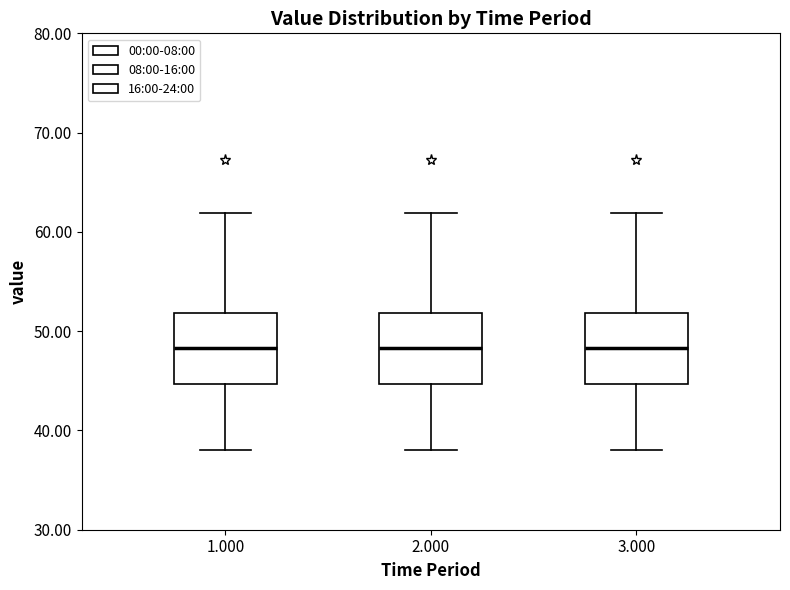

Where does the lower whisker of the box at x = 2.000 end on the y-axis? The values are not printed on the chart, so give them approximately, as read against the axis.

38